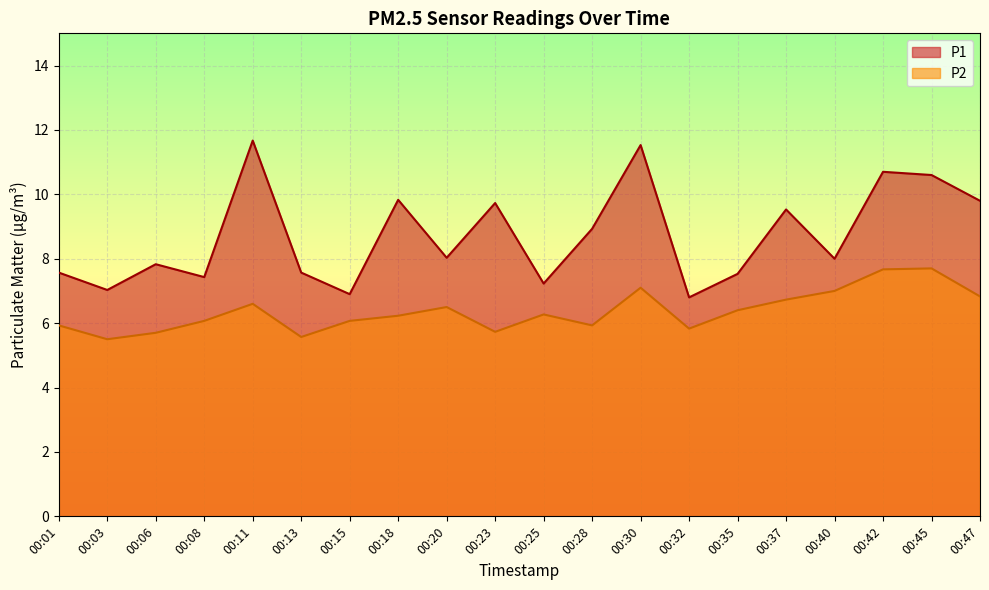

Is the value of P2 at 00:15 greater than the value of P1 at 00:28?

No